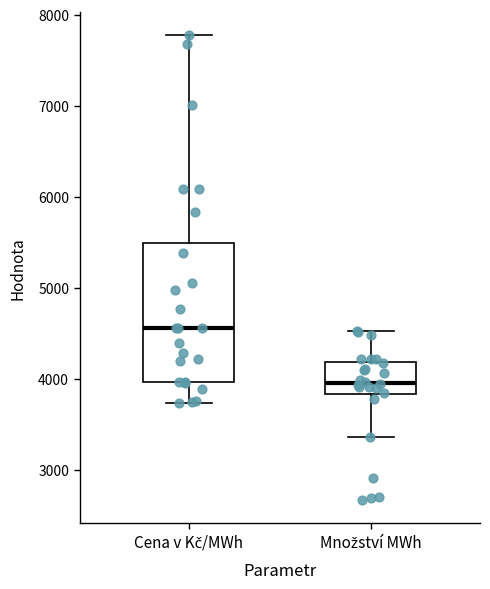

Reading left to right, transcribe this box plot: for each box, give where its median line is, the range the box spans, and where its two whiskers end, as read against the y-axis. The values are not printed on the chart, so give them approximately, as read against the axis.

Cena v Kč/MWh: median 4600, box 4000 to 5500, whiskers 3700 to 7800
Množství MWh: median 4000, box 3800 to 4200, whiskers 3400 to 4500